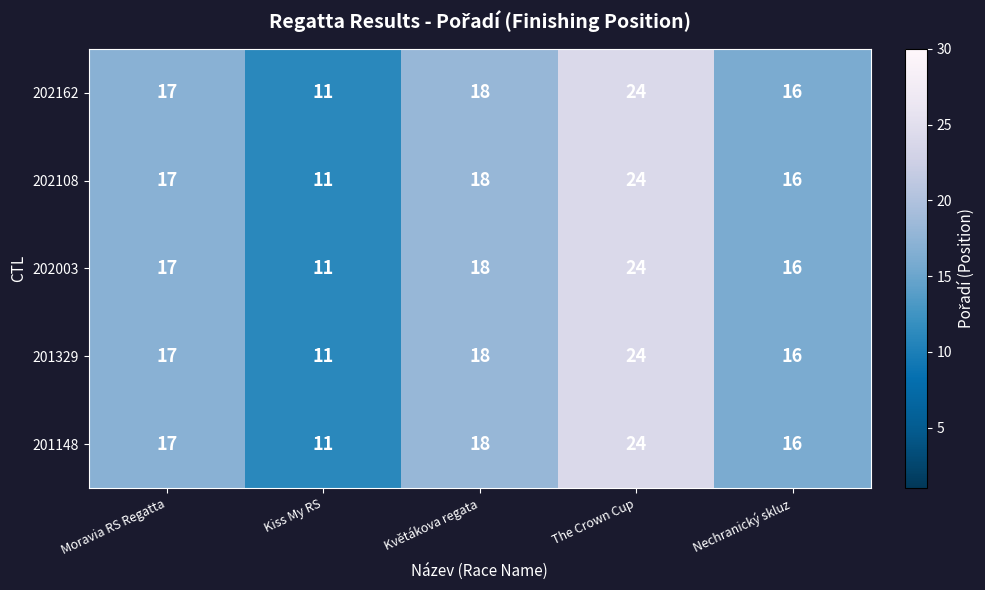

What is the approximate value of 202003 at The Crown Cup, to the nearest 5?

25